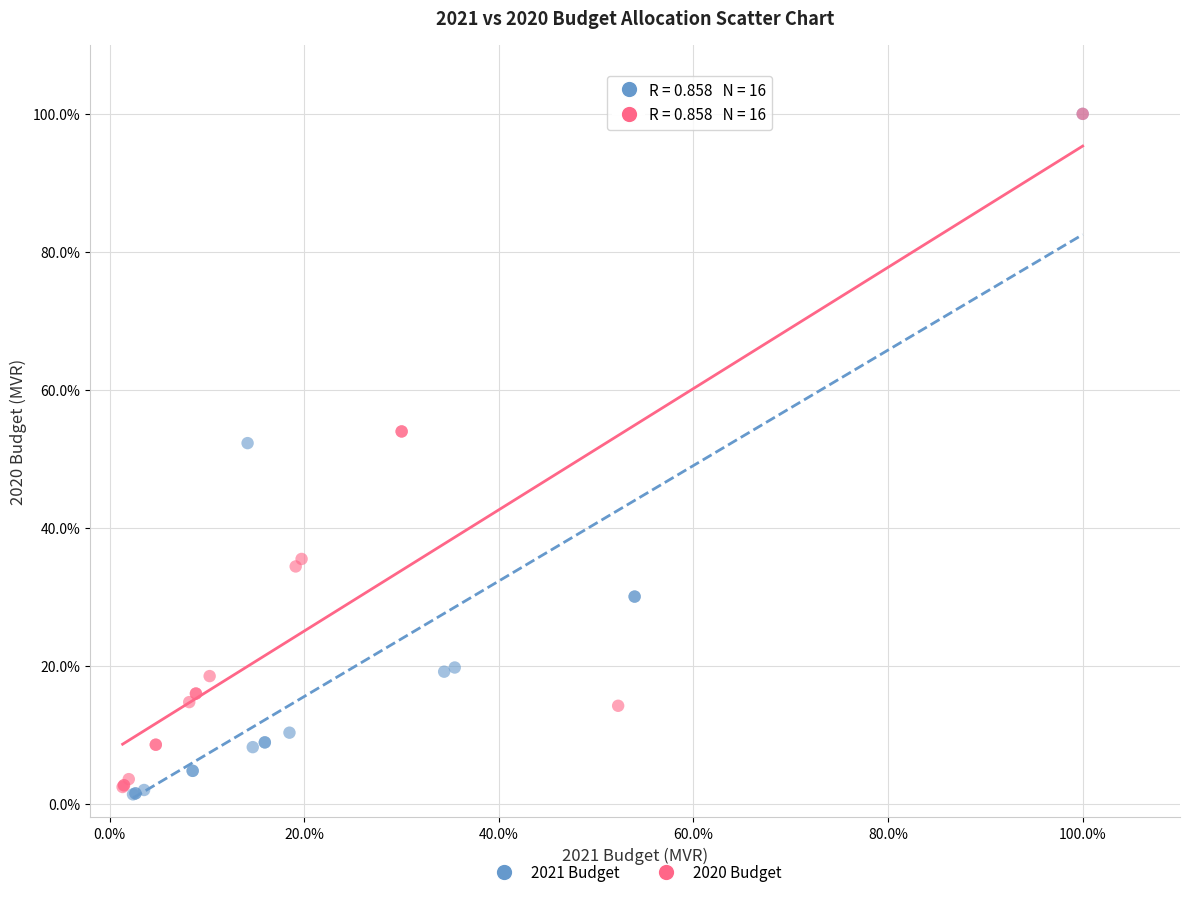

Which series has the widest spread of Y values?

2021 Budget